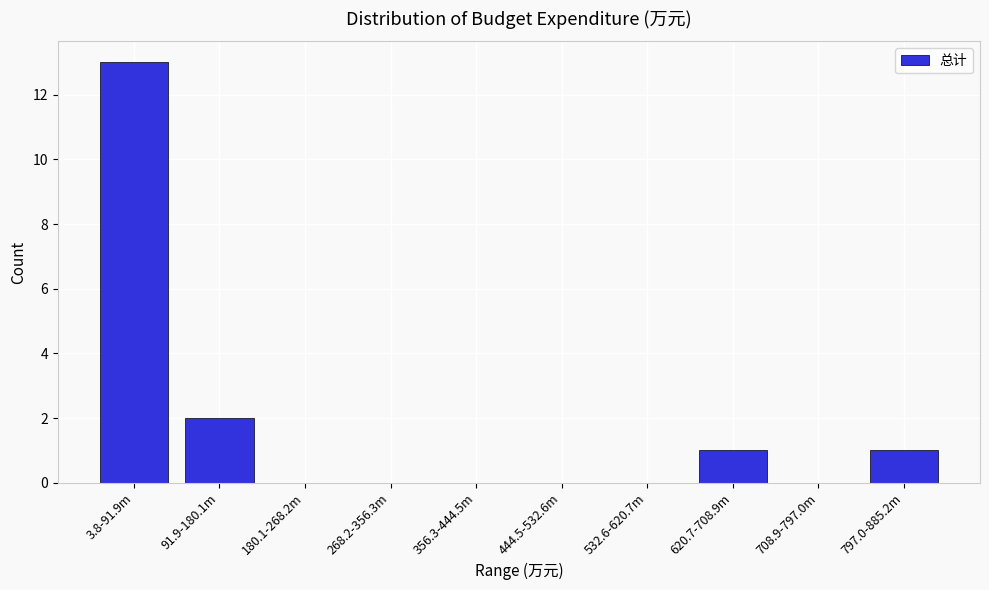

Reading left to right, list all the values displayed in this chart.

3.8-91.9m=13	91.9-180.1m=2	180.1-268.2m=0	268.2-356.3m=0	356.3-444.5m=0	444.5-532.6m=0	532.6-620.7m=0	620.7-708.9m=1	708.9-797.0m=0	797.0-885.2m=1